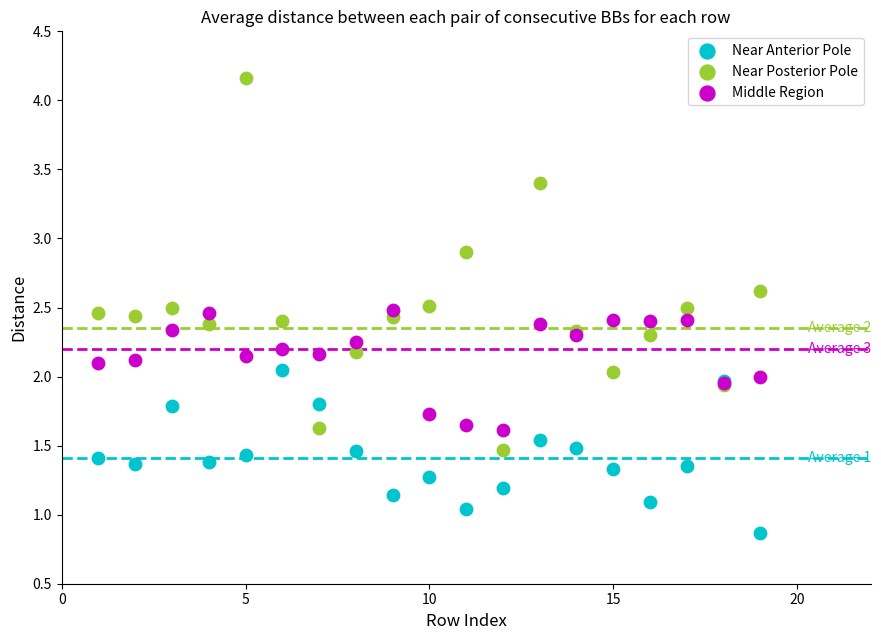

Which series contains the lowest Y value?

Near Anterior Pole